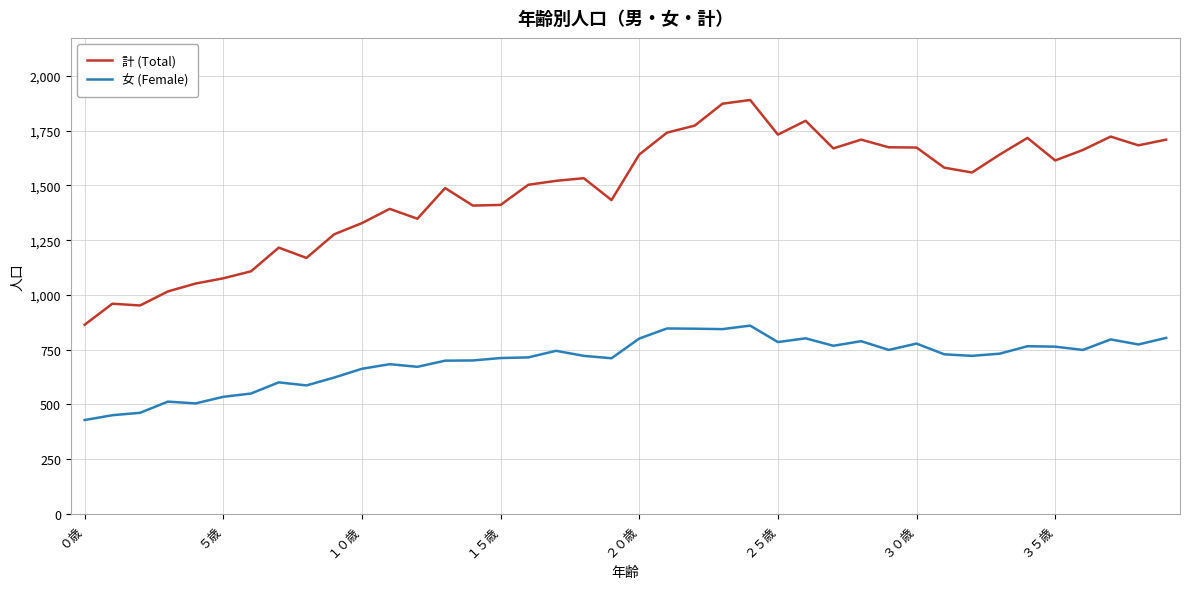

Rank the series by their maximum value, from lowest to highest.

女 (Female), 計 (Total)